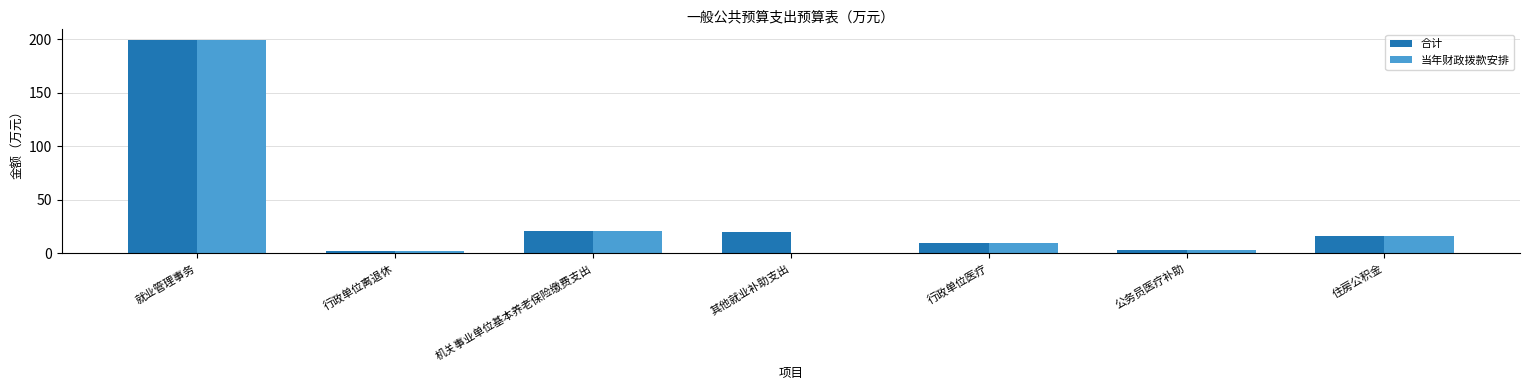

Which series changed the most between 就业管理事务 and 其他就业补助支出?

当年财政拨款安排